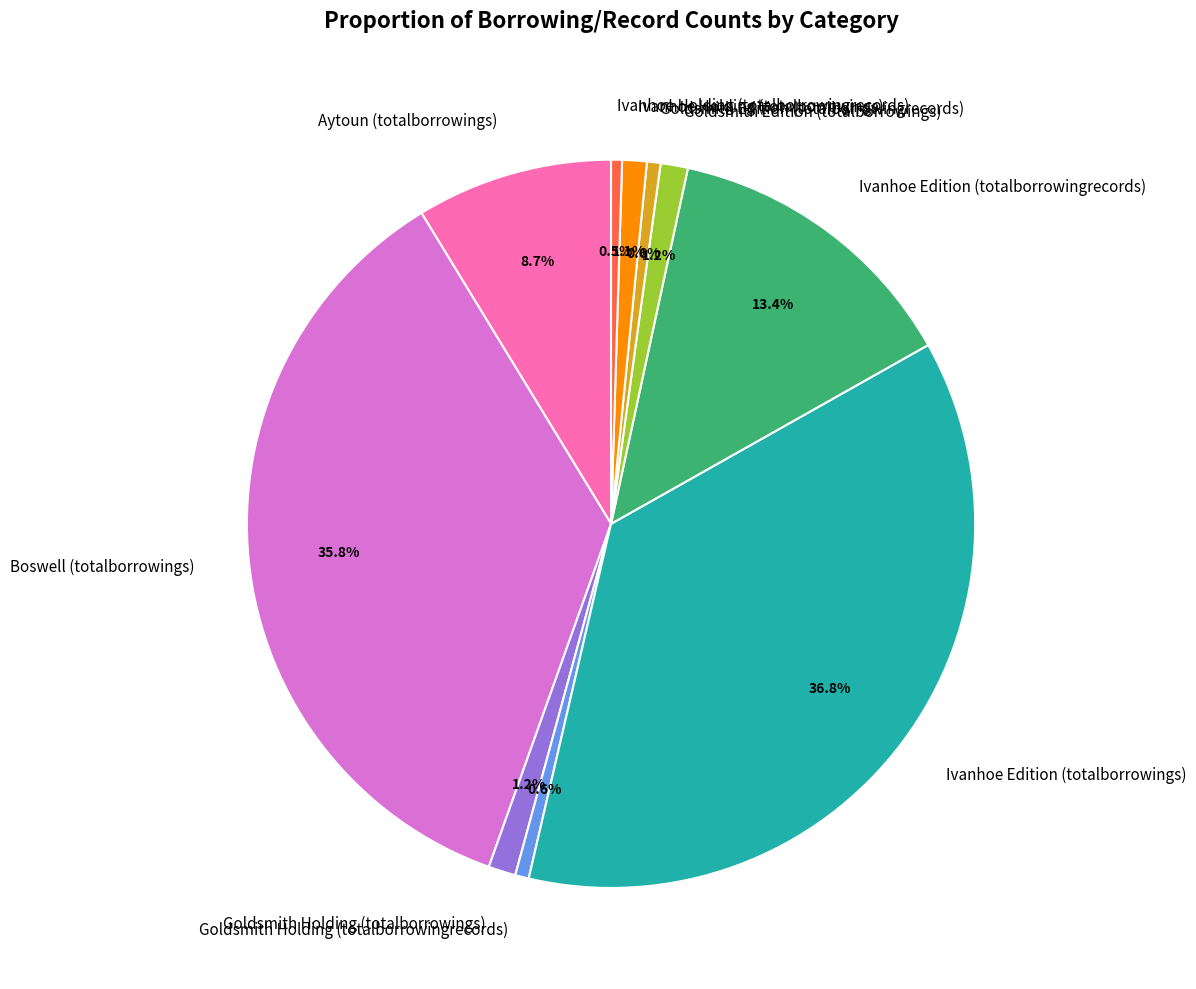

Is there any slice that represents more than half of the pie?

No